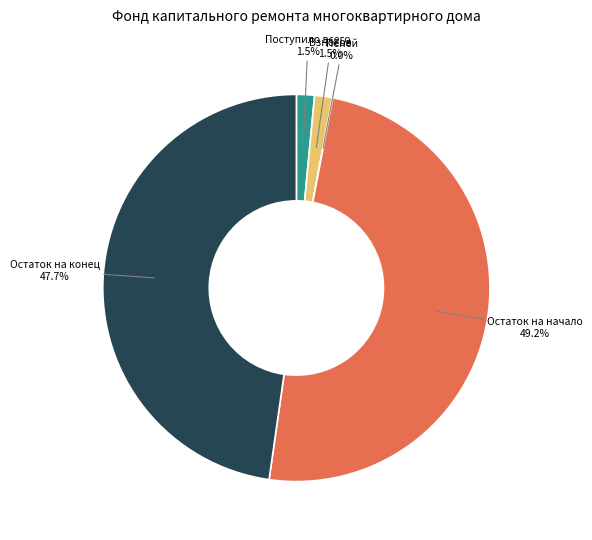

What is the largest slice in the pie chart?

Остаток на начало